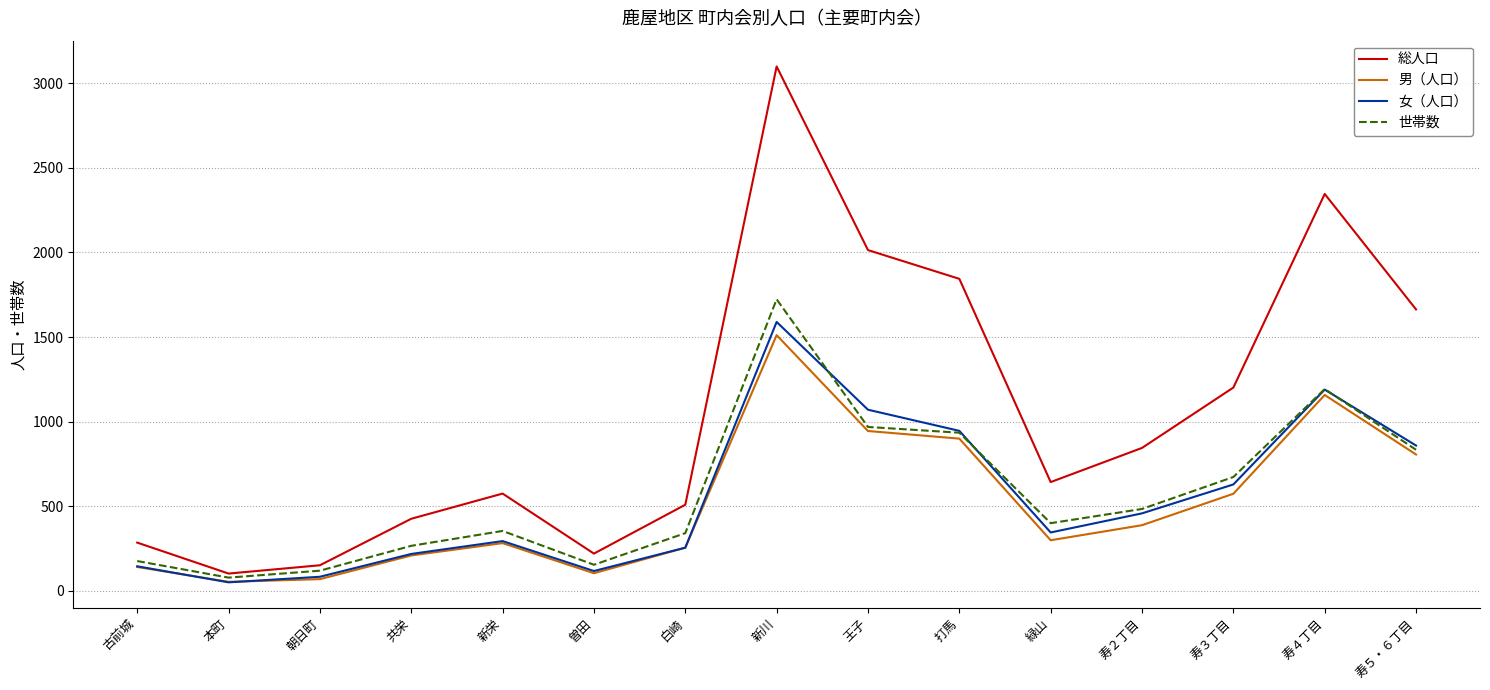

Which series changed the most between 王子 and 寿２丁目?

総人口